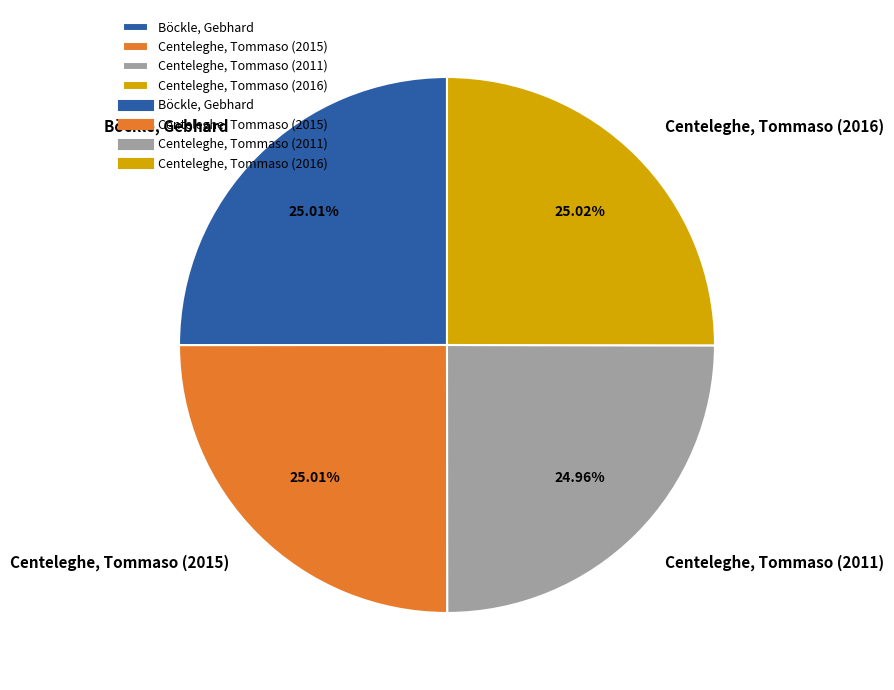

How many slices are in this pie chart?

4